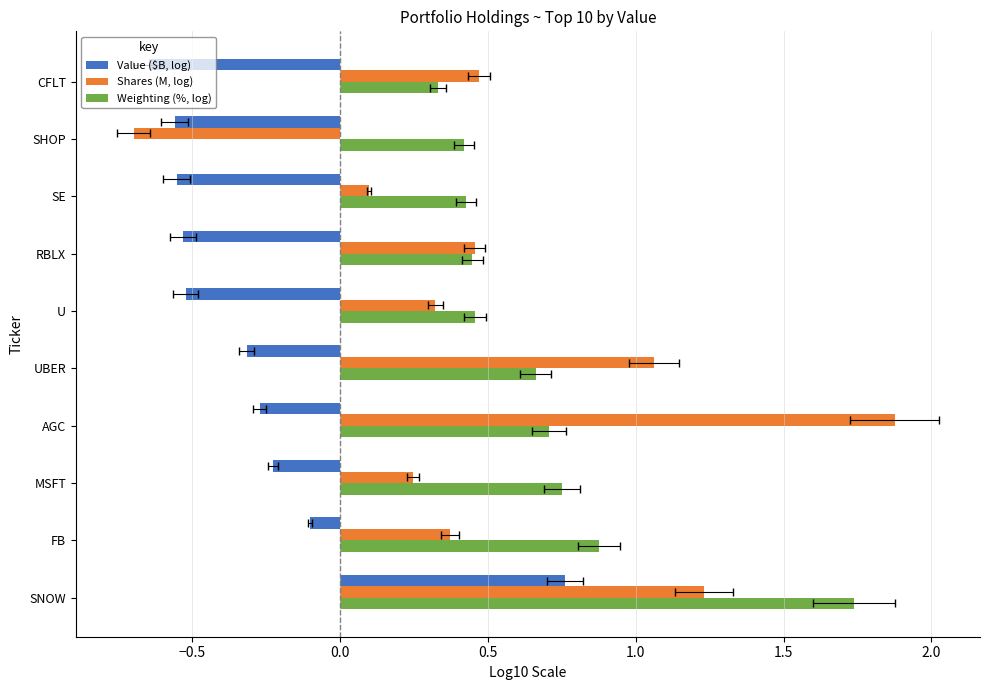

Is it true that Weighting (%, log) equals 0.4 at MSFT?

False